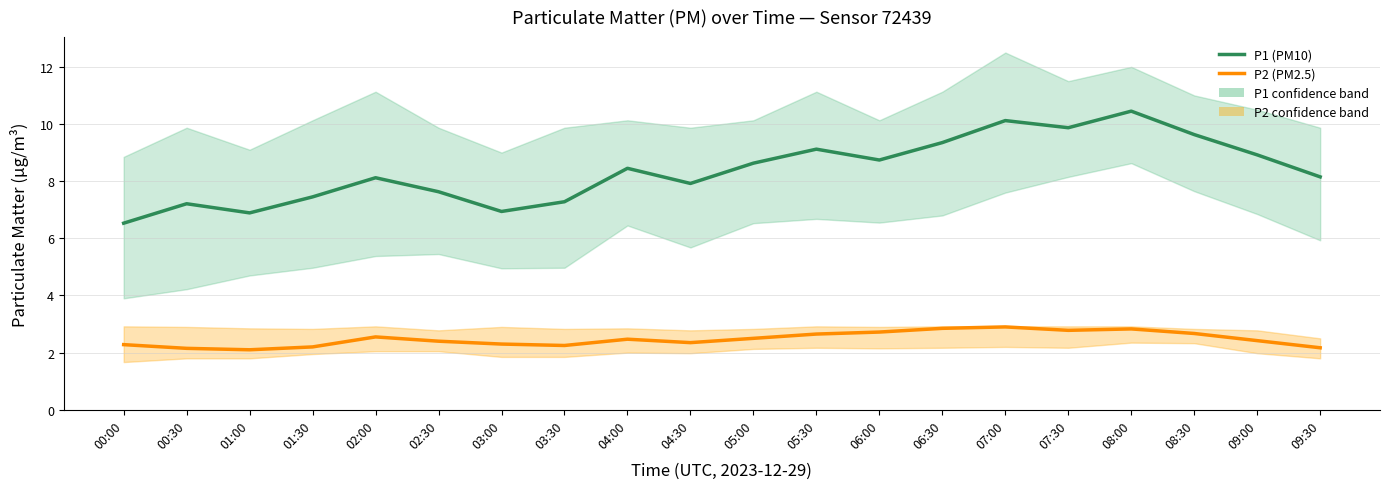

What is the value of the P1 (PM10) point at the 2nd from the left?

7.2